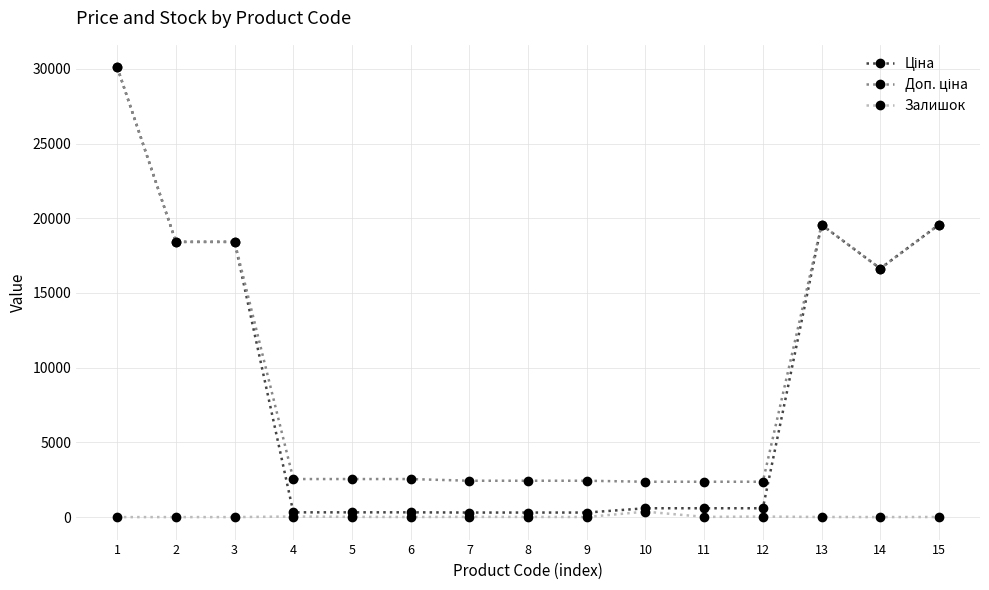

What is the greatest value displayed?

30102.8